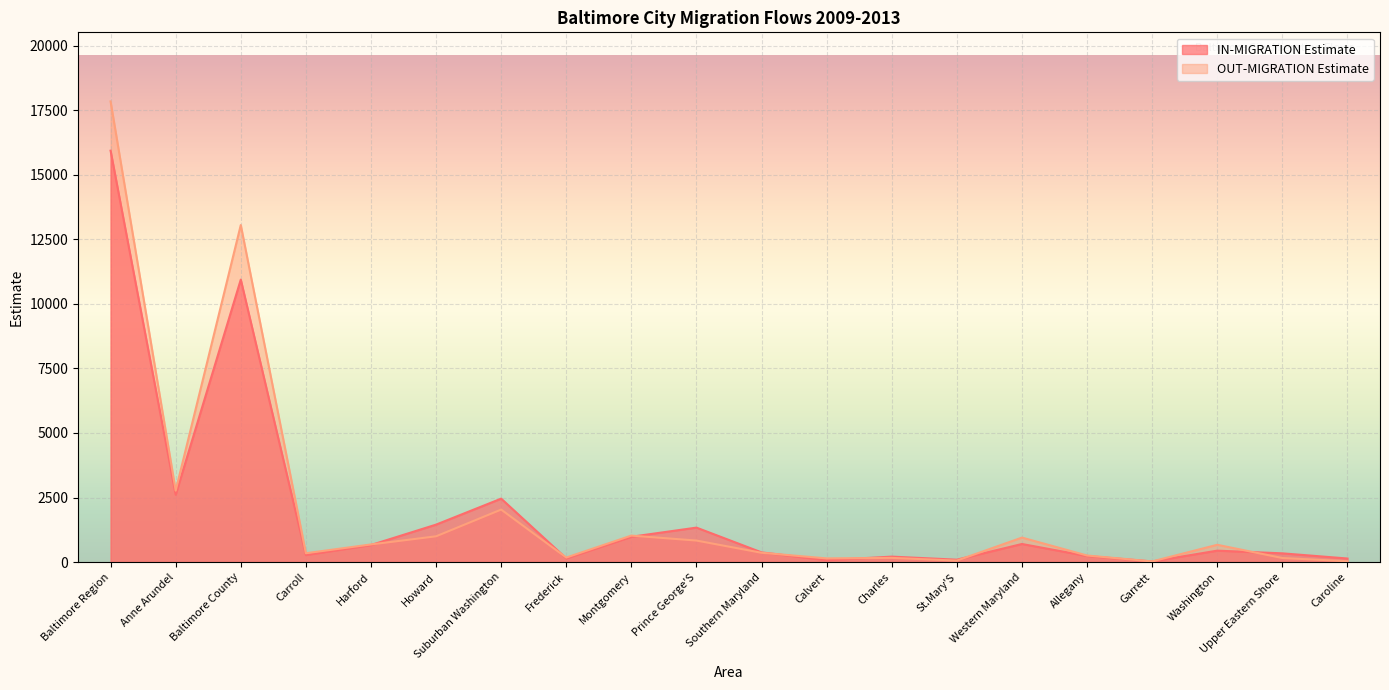

At which category does the chart reach its peak across all series?

Baltimore Region